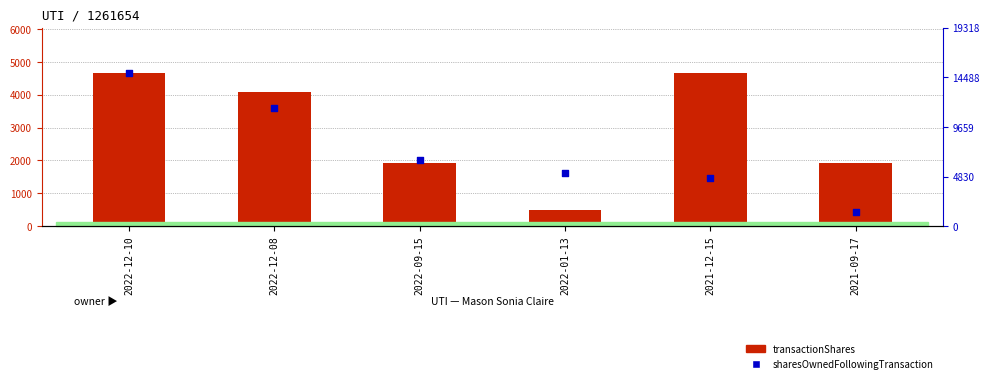

Is the value of sharesOwnedFollowingTransaction at 2022-09-15 greater than the value of transactionShares at 2021-09-17?

Yes